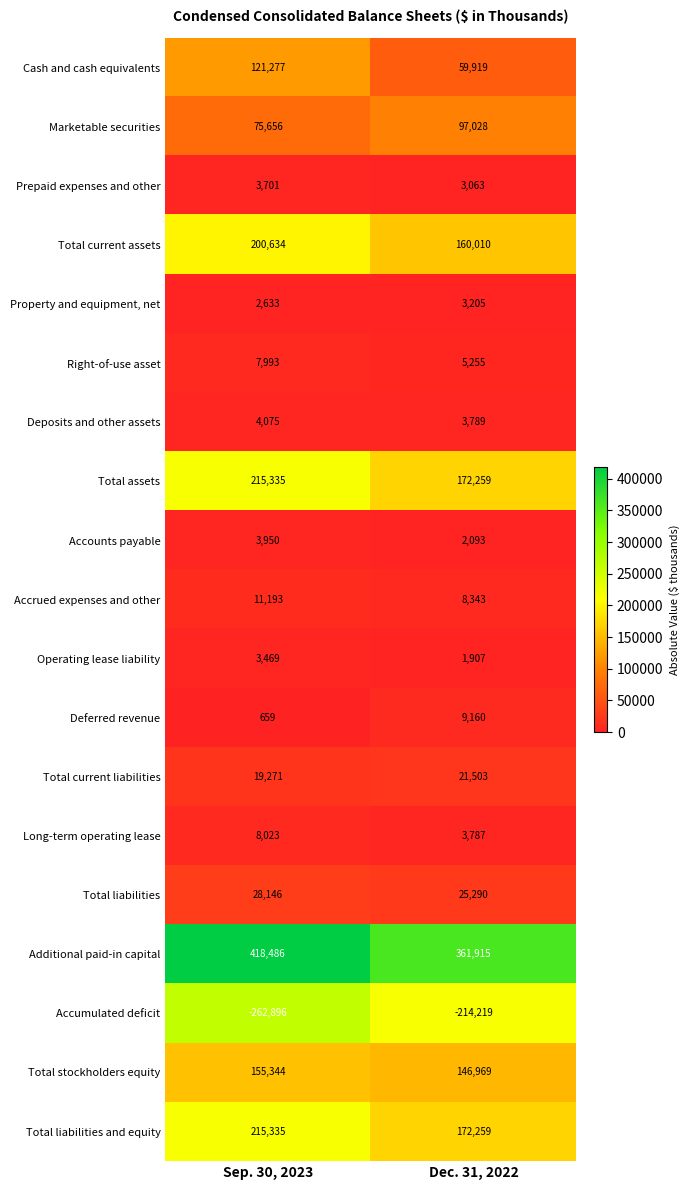

The value of Accounts payable at Sep. 30, 2023 is 2475. True or false?

False